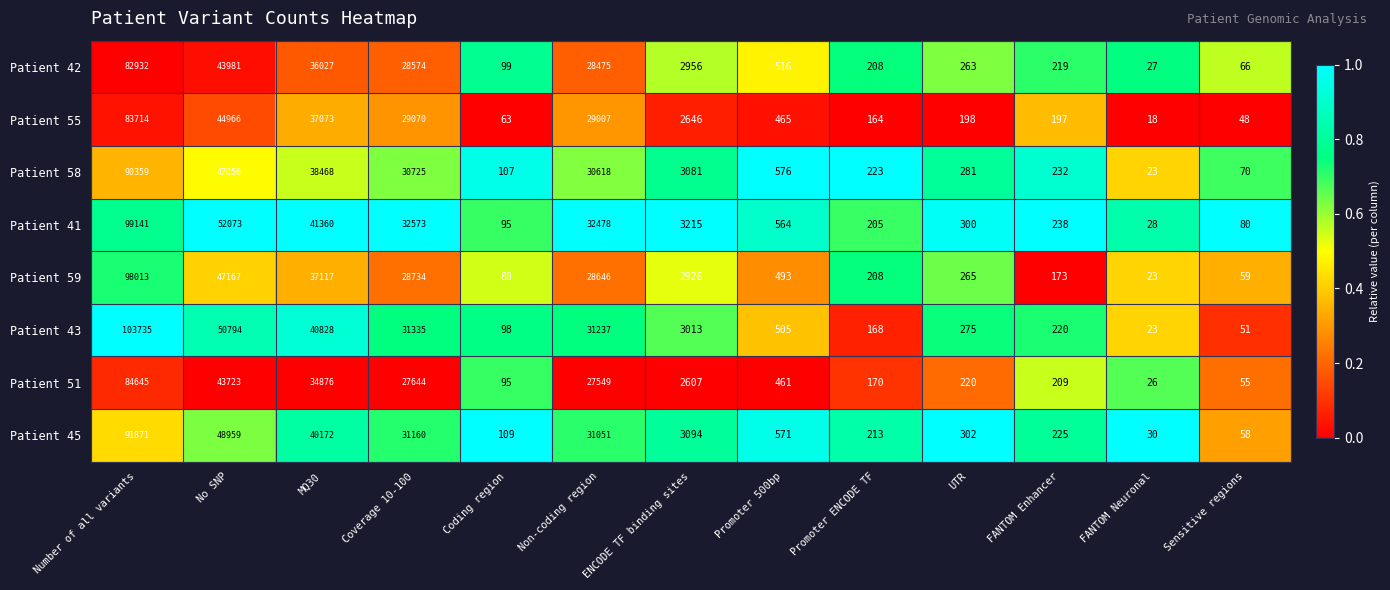

At Non-coding region, list the series in order from largest to smallest.

Patient 41, Patient 43, Patient 45, Patient 58, Patient 55, Patient 59, Patient 42, Patient 51